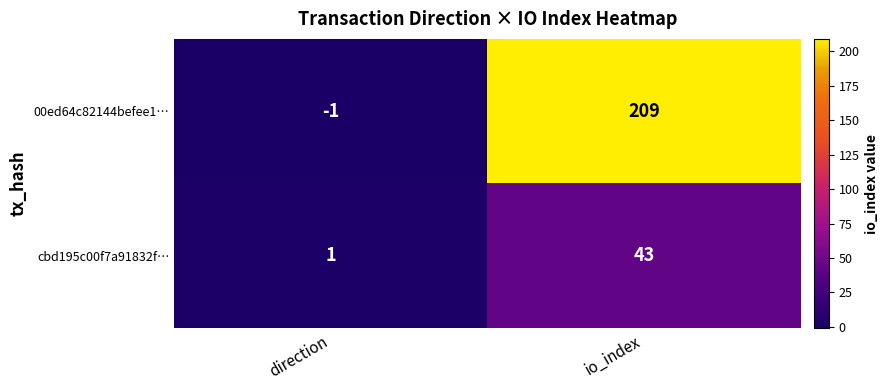

Reading left to right, what are all the values shown in this chart?

00ed64c82144befee1…: -1	209
cbd195c00f7a91832f…: 1	43